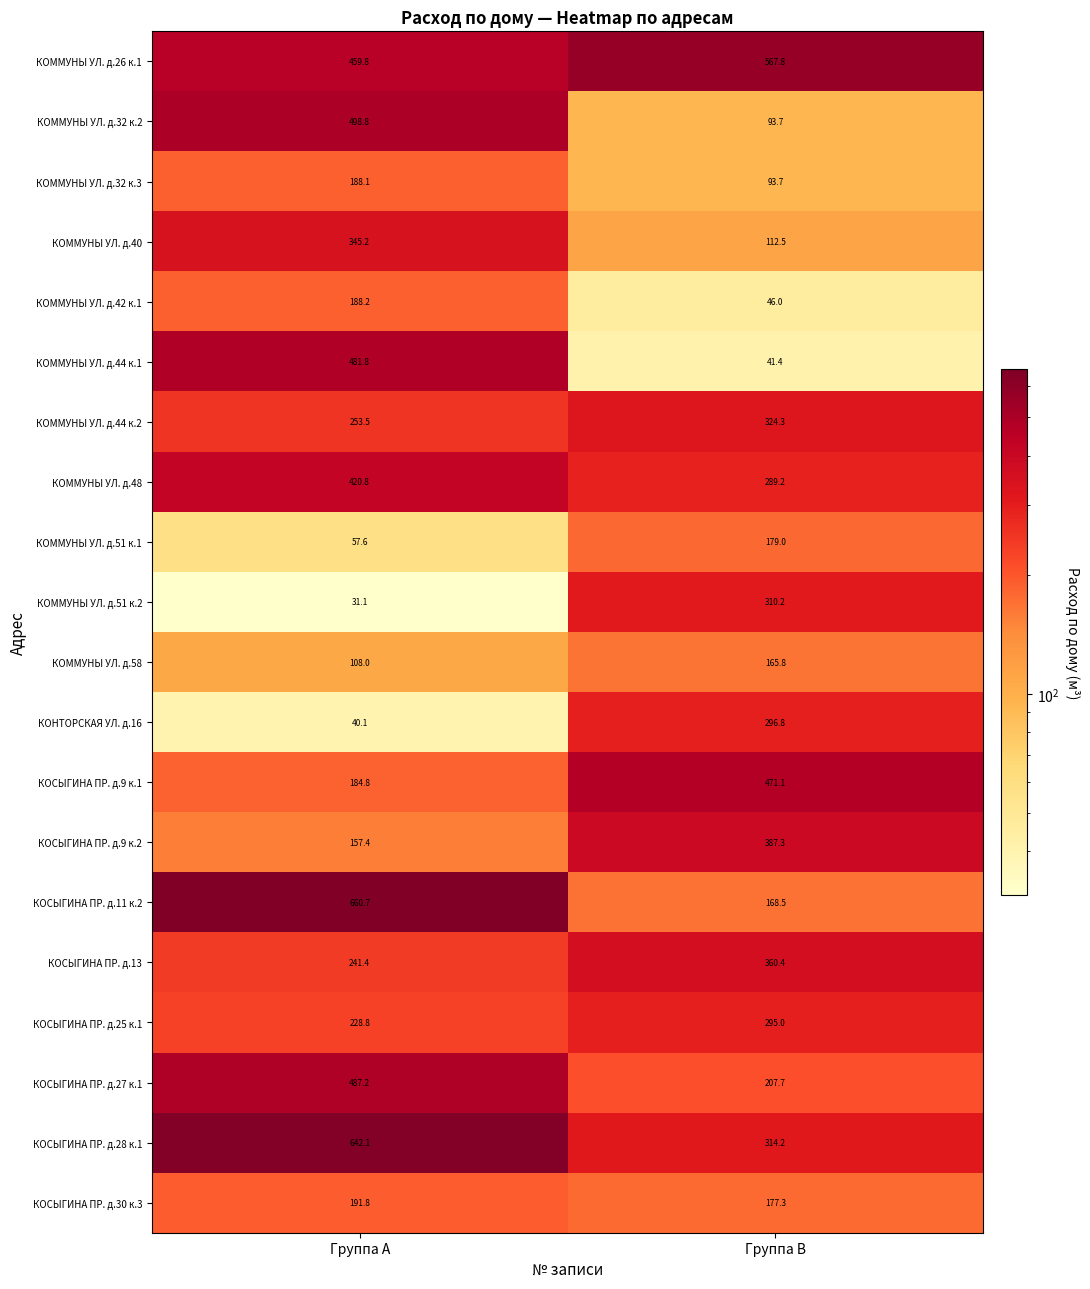

Between Группа A and Группа B, which series saw the biggest shift?

КОСЫГИНА ПР. д.11 к.2